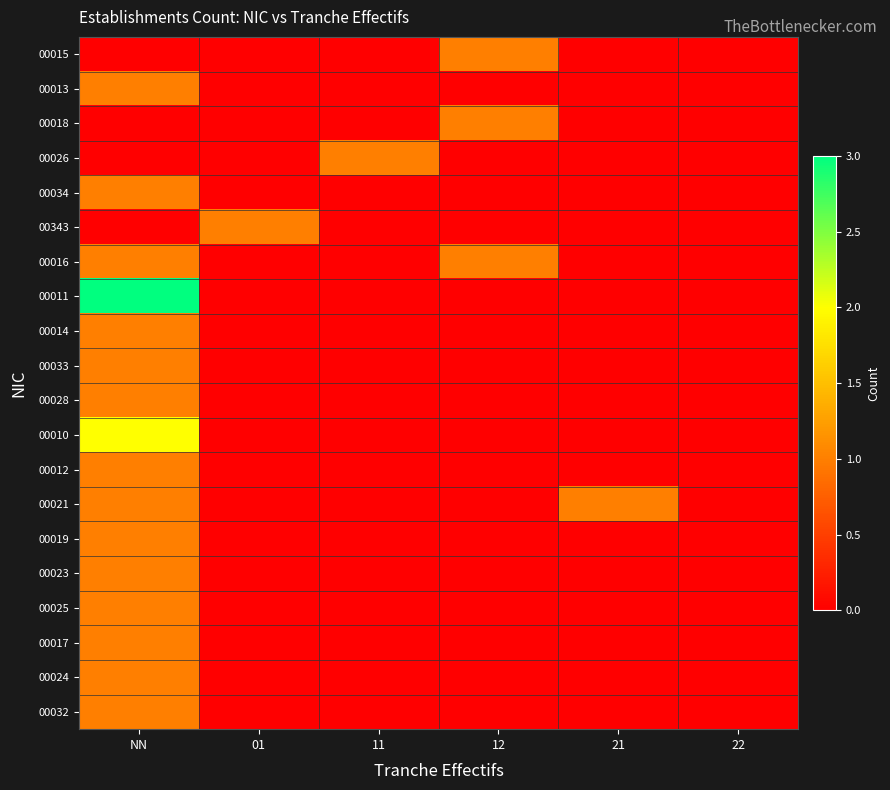

At 01, list the series in order from smallest to largest.

00015, 00013, 00018, 00026, 00034, 00016, 00011, 00014, 00033, 00028, 00010, 00012, 00021, 00019, 00023, 00025, 00017, 00024, 00032, 00343